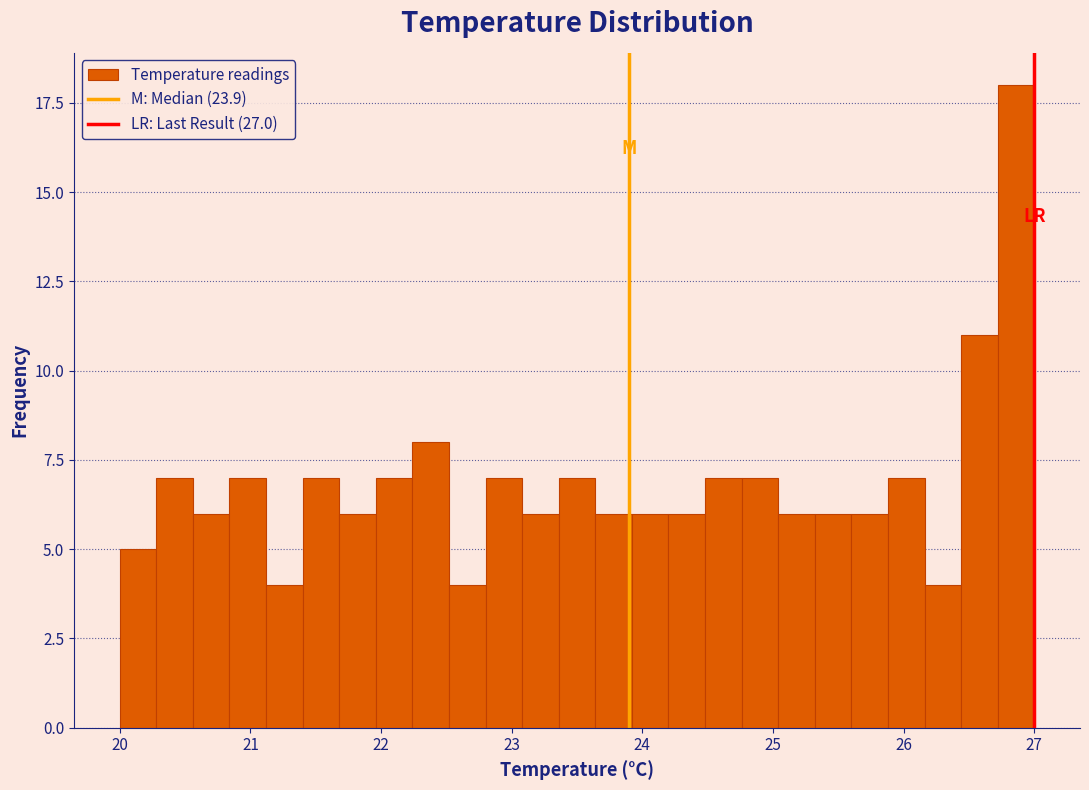

Around what value on the x-axis is the tallest bar? Give the approximate position of its centre, as read against the axis.

26.9